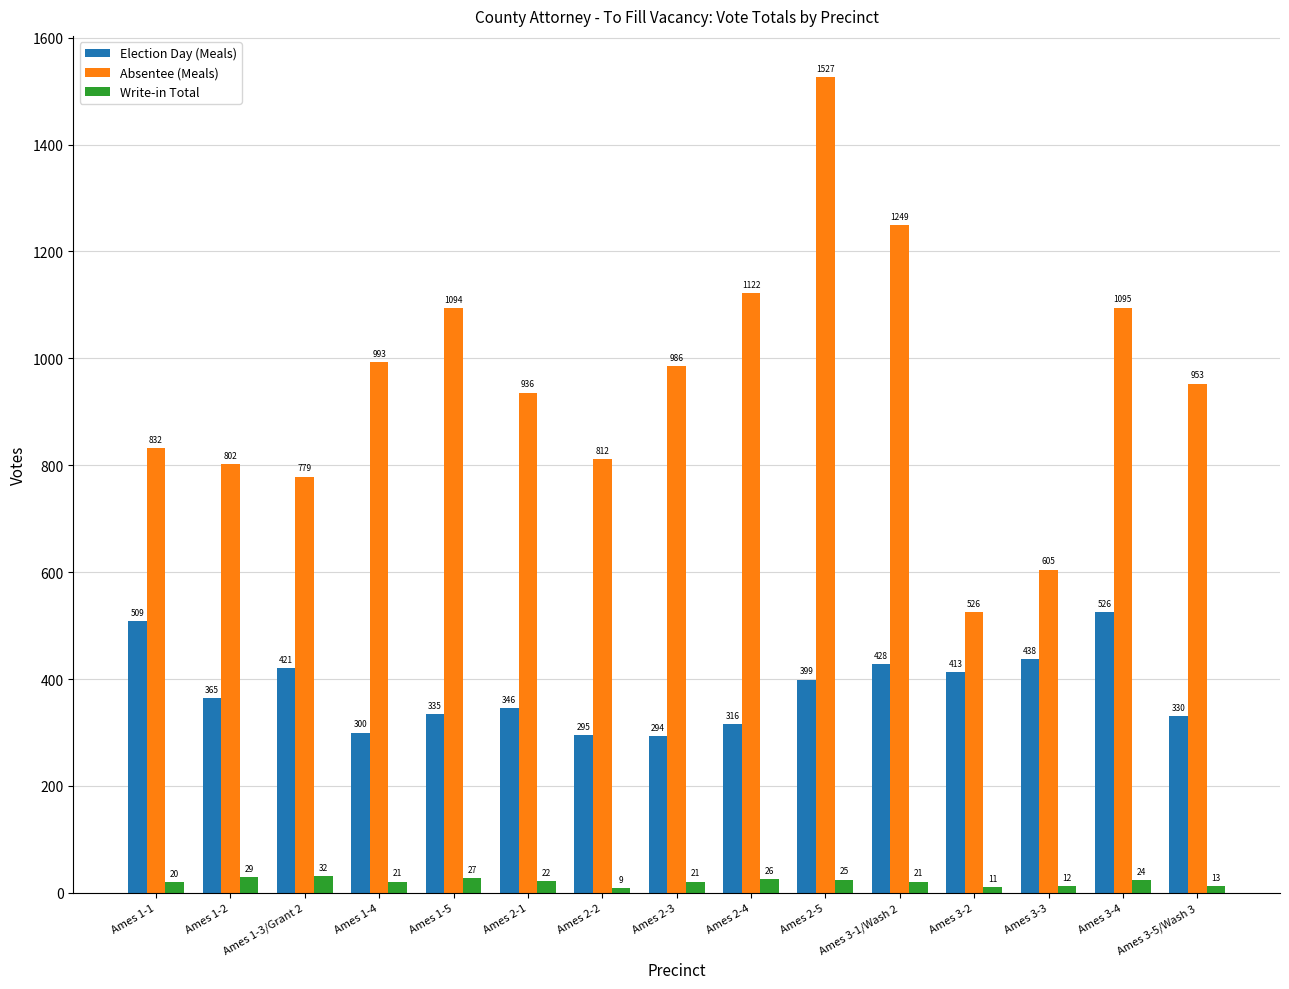

The value of Election Day (Meals) at Ames 3-3 is 247. True or false?

False